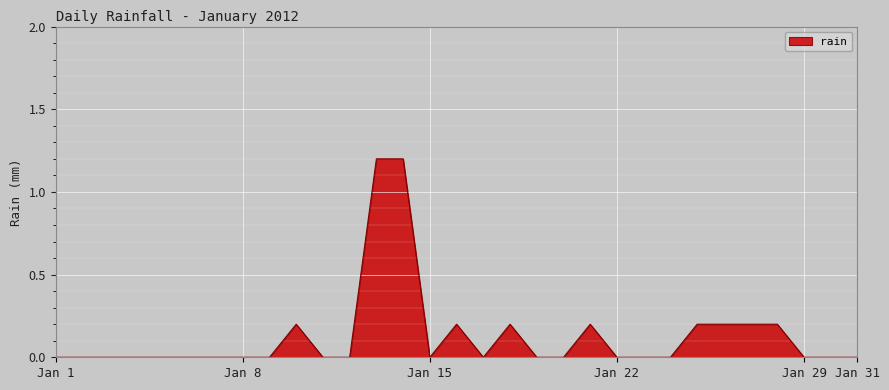

What is the difference between the maximum and minimum values?

1.2